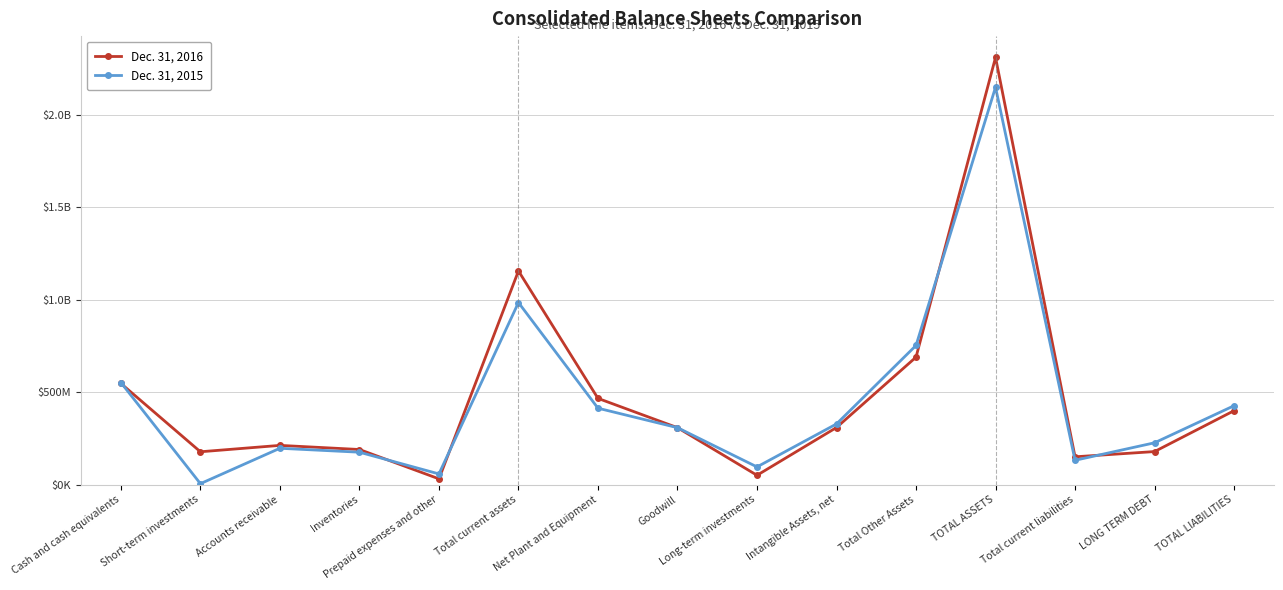

Is the value of Dec. 31, 2015 at Long-term investments greater than the value of Dec. 31, 2016 at Cash and cash equivalents?

No